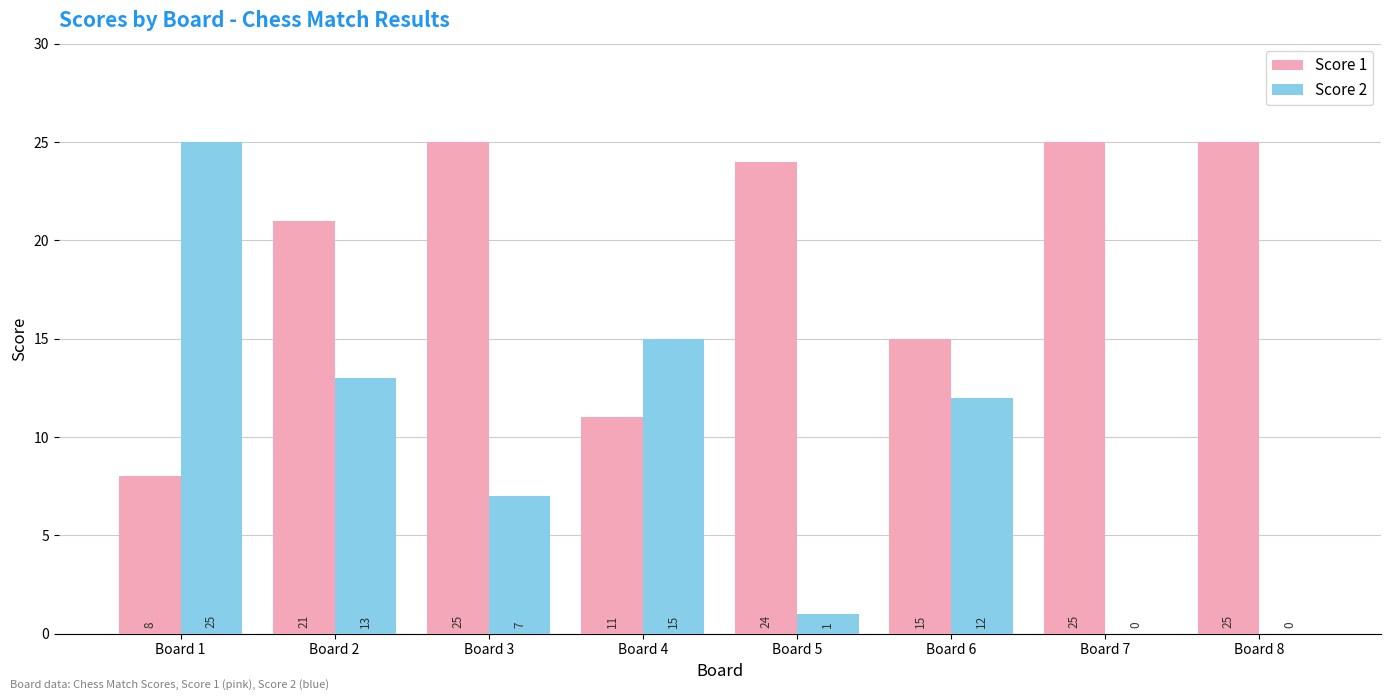

The Score 1 series shows 24 at Board 5. True or false?

True